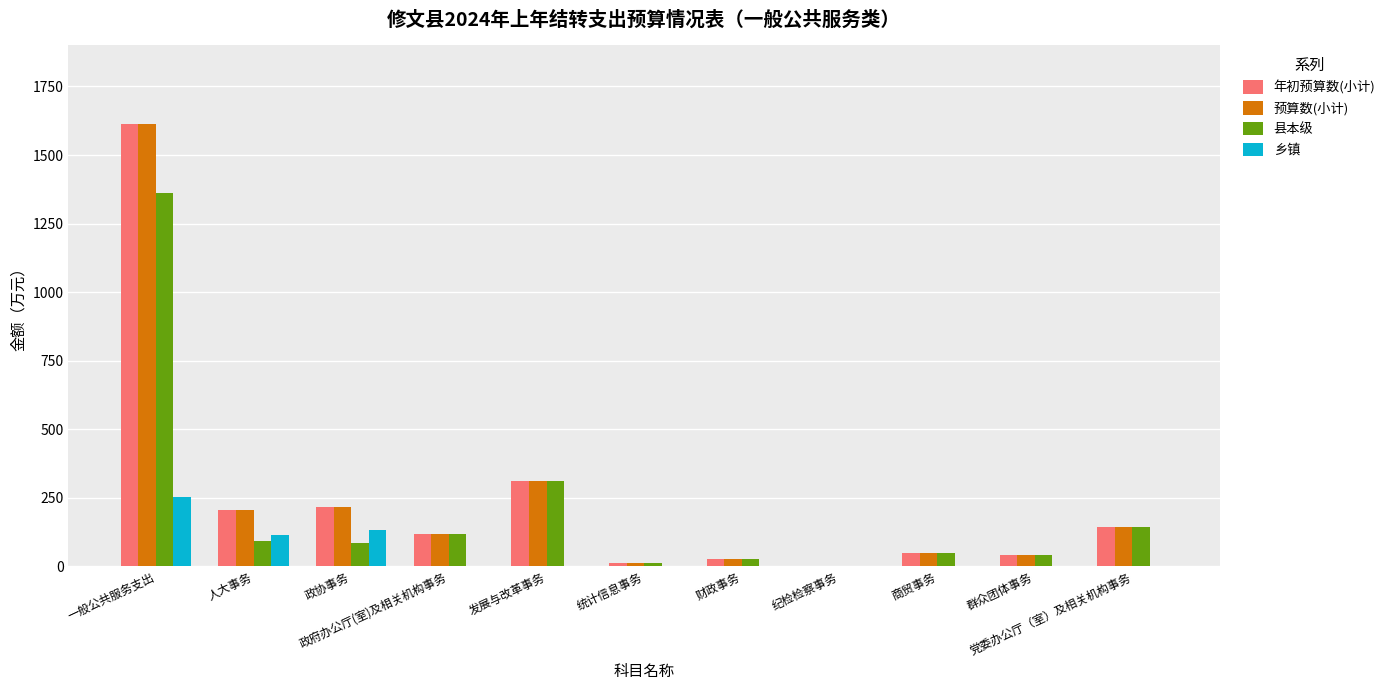

What is the greatest value displayed?

1612